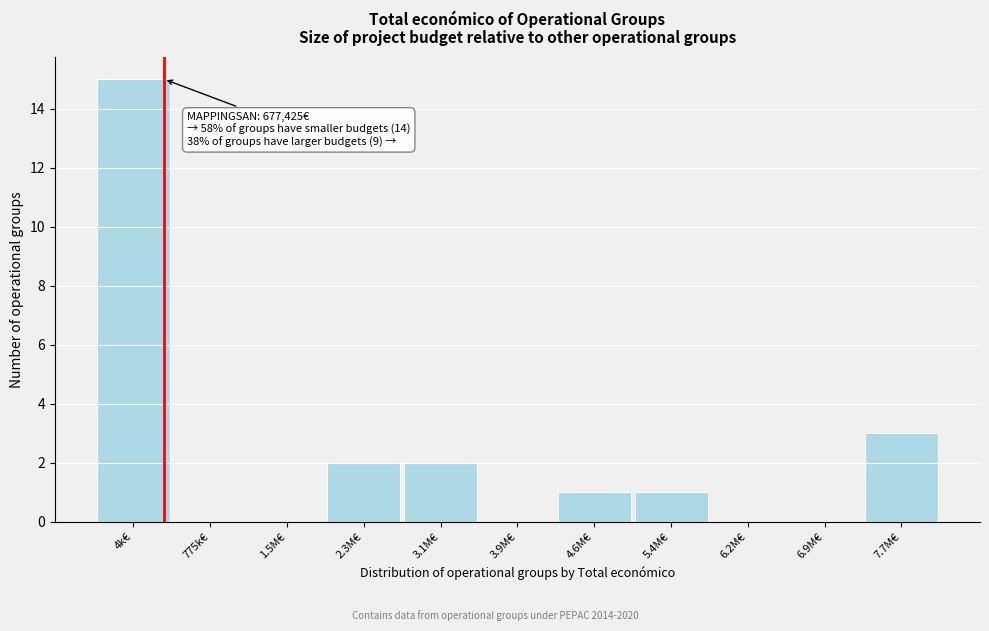

Reading right to left, list all the values displayed in this chart.

7.7M€=3	6.9M€=0	6.2M€=0	5.4M€=1	4.6M€=1	3.9M€=0	3.1M€=2	2.3M€=2	1.5M€=0	775k€=0	4k€=15